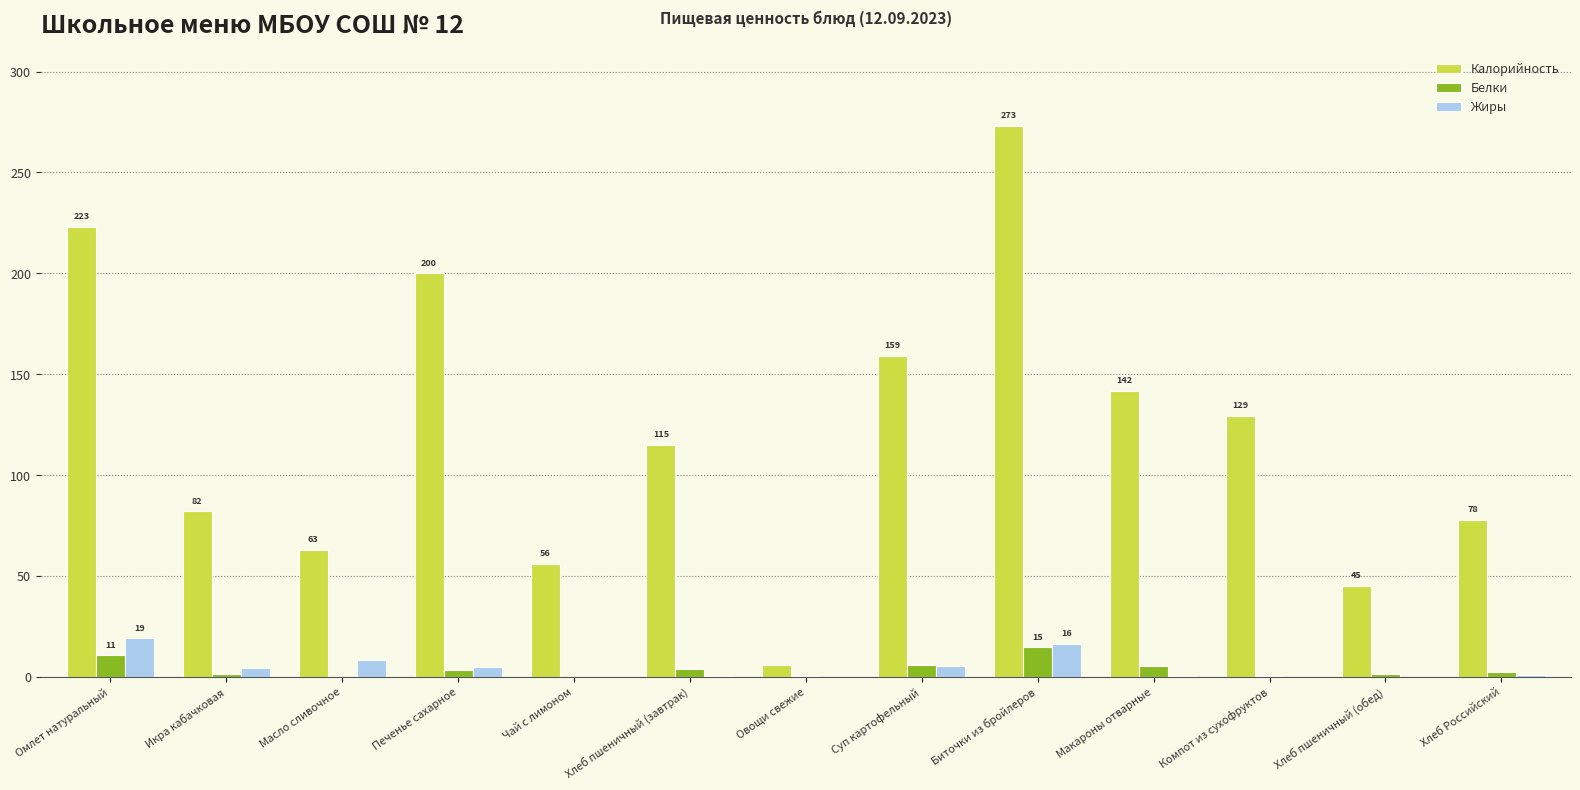

The Калорийность series shows 33.1 at Икра кабачковая. True or false?

False